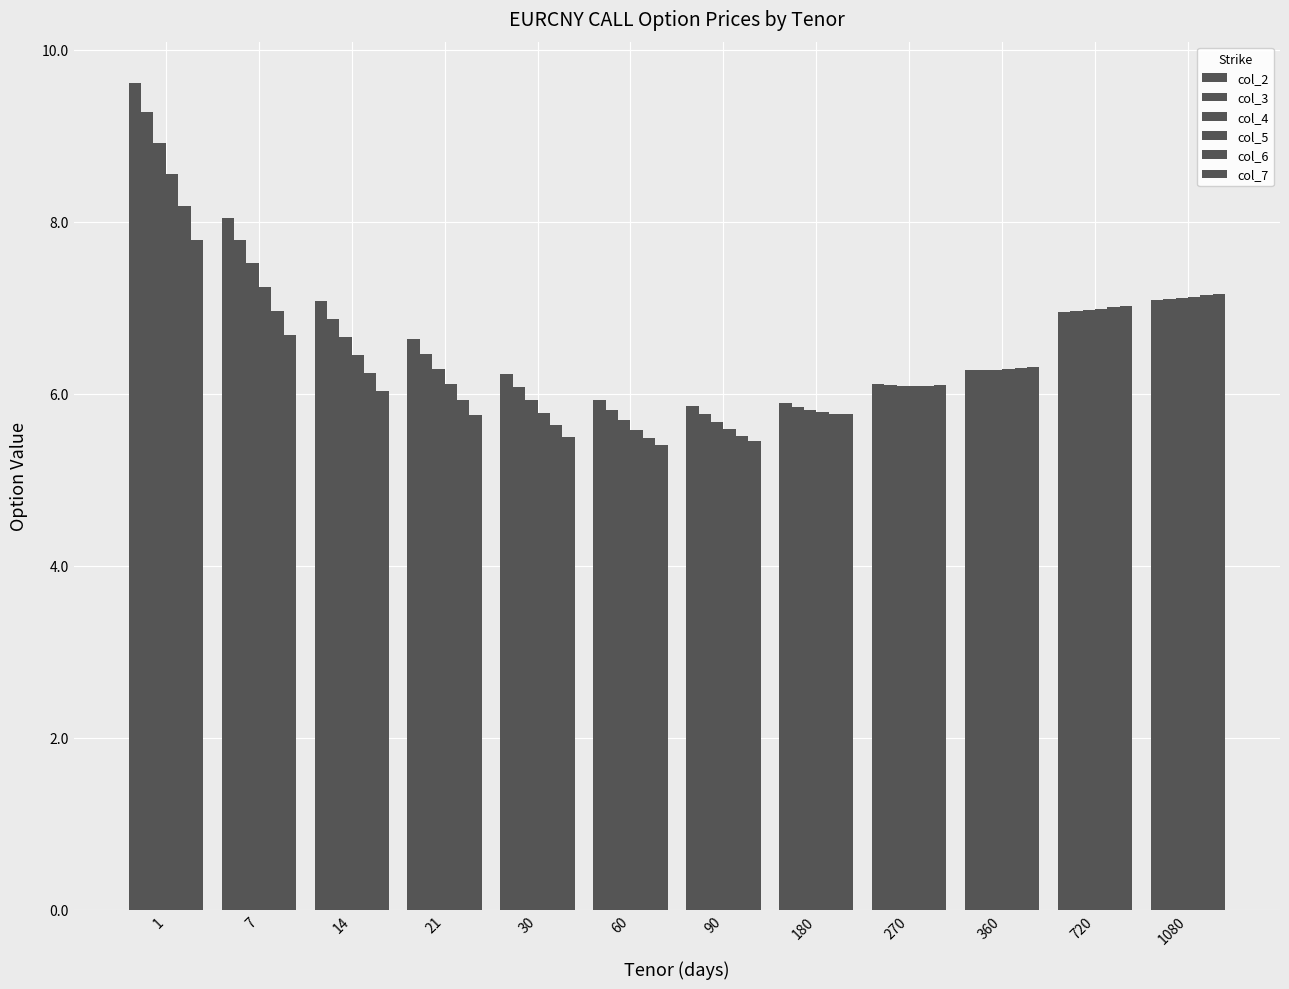

What is the greatest value displayed?

9.6